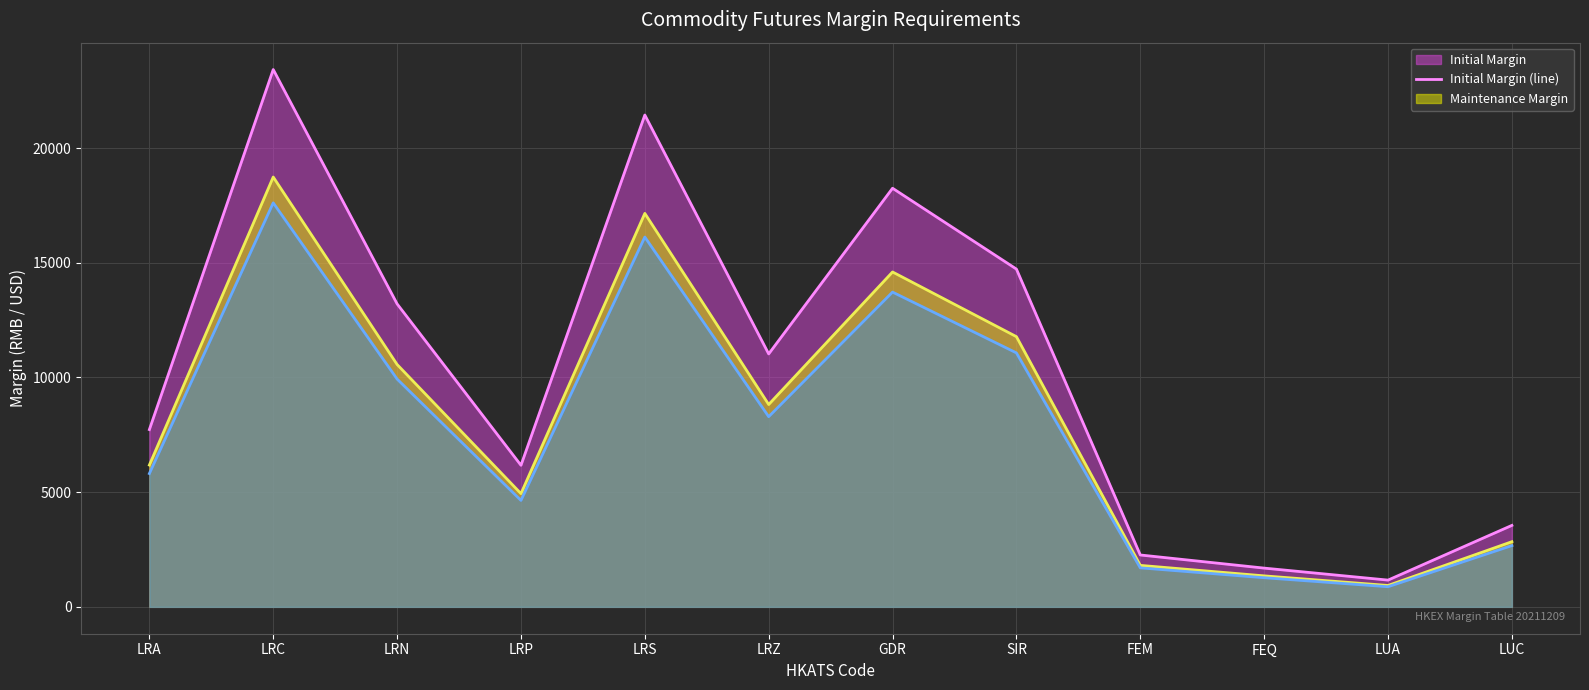

Reading right to left, extract all data points from this chart.

Initial Margin (line): 3551	1166	1689	2261	14723	18247	11025	21439	6171	13206	23421	7727
Maintenance Margin (line): 2840	932	1351	1808	11778	14597	8820	17151	4936	10564	18736	6181
Clearing House Margin (line): 2670	877	1270	1700	11070	13720	8290	16120	4640	9930	17610	5810